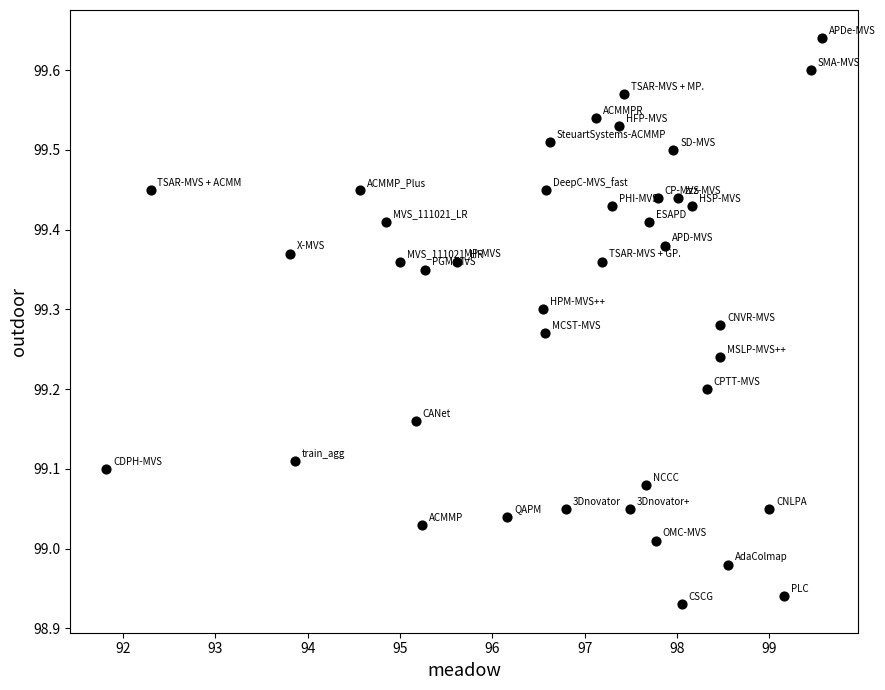

What is the range of Y values (max minus min)?

0.7